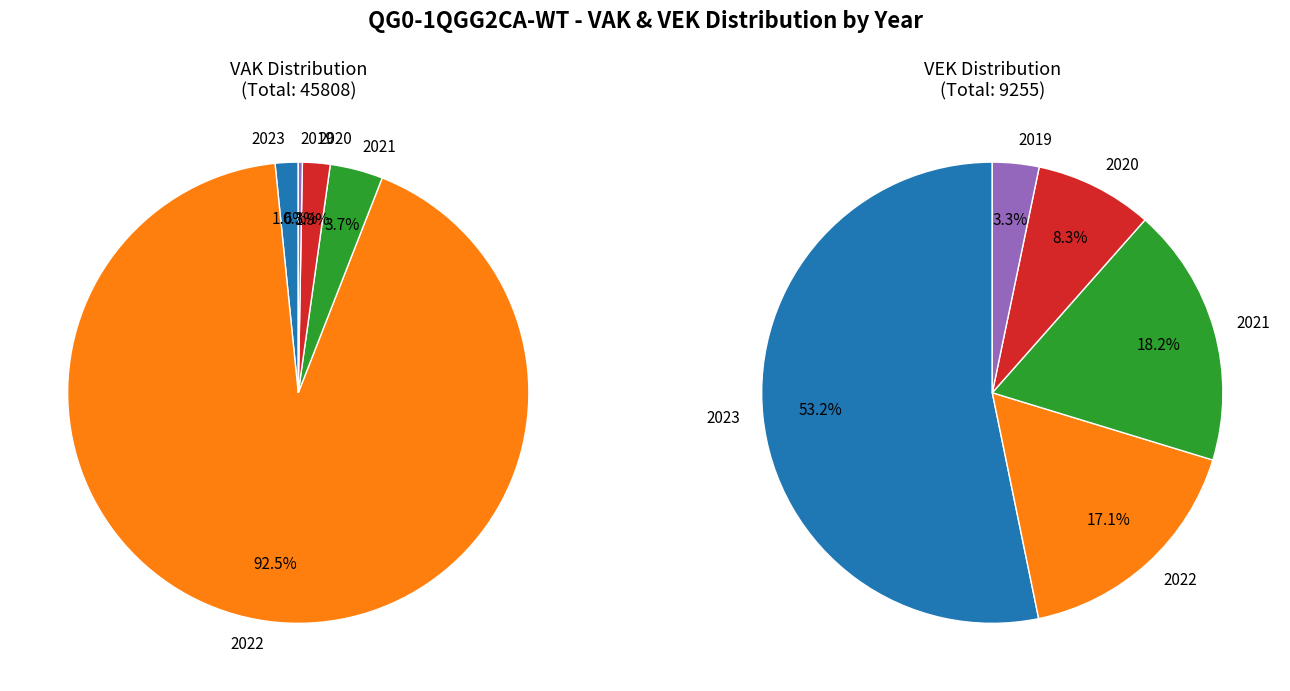

Is it true that 2023 is 67% of the pie?

False